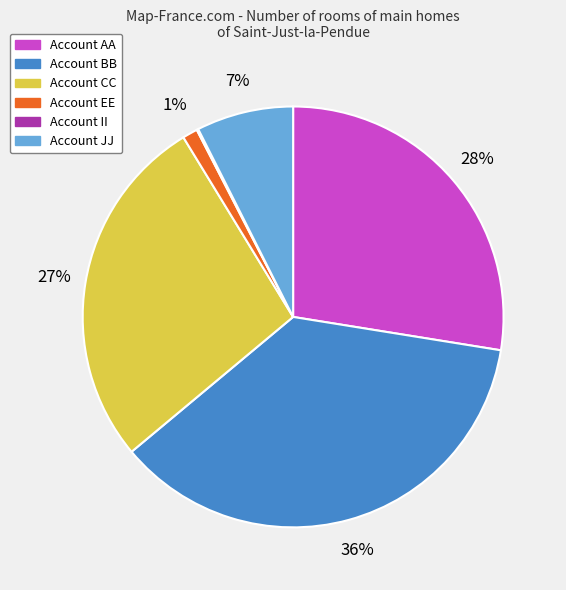

Does Account JJ represent more than half of the total?

No